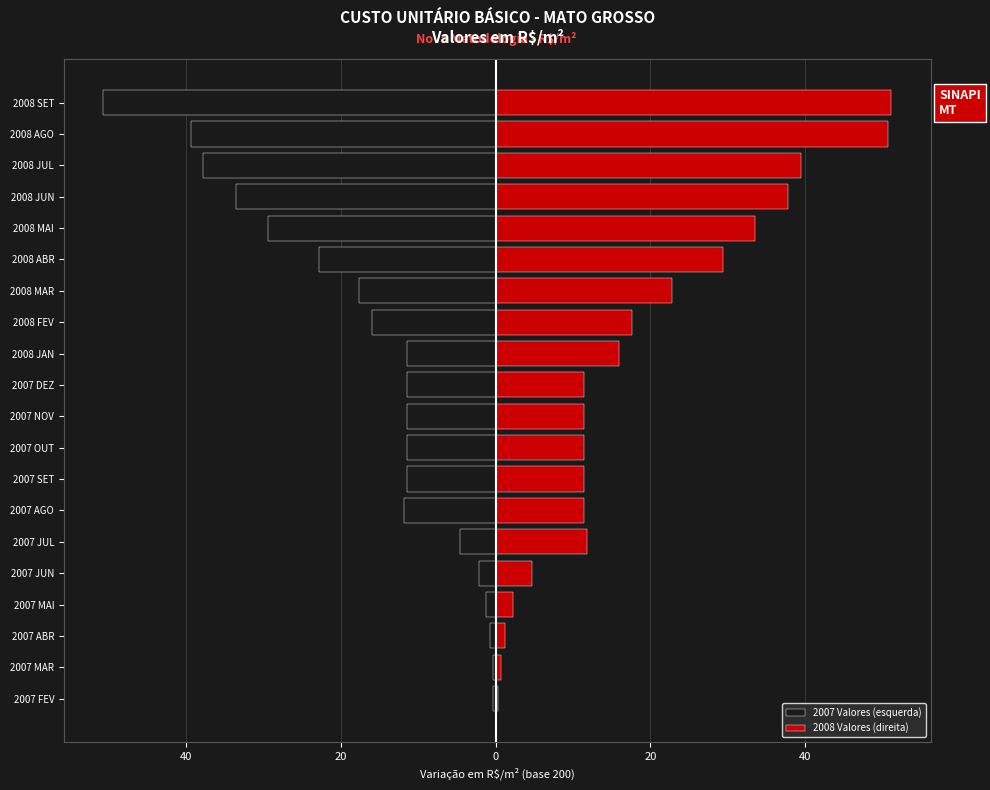

What is the average value of the 2007 Valores (esquerda) series?

-16.3